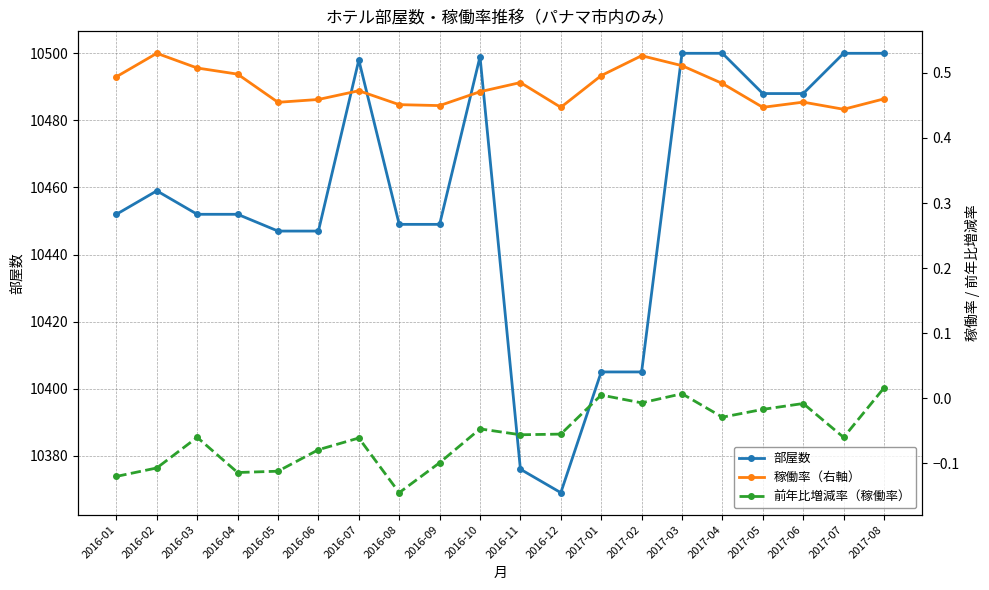

What is the approximate value of 稼働率（右軸） at 2017-02?

0.5